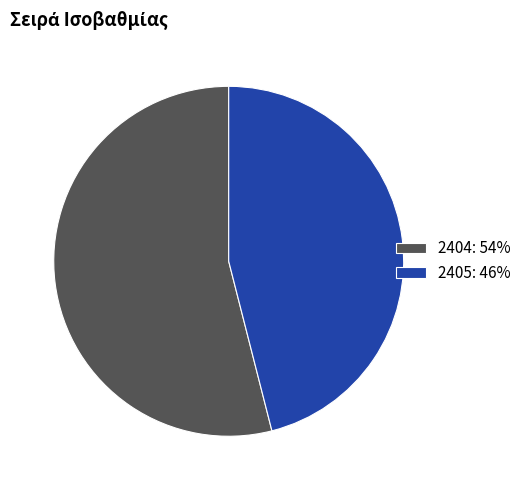

Which slice is the smallest?

2405